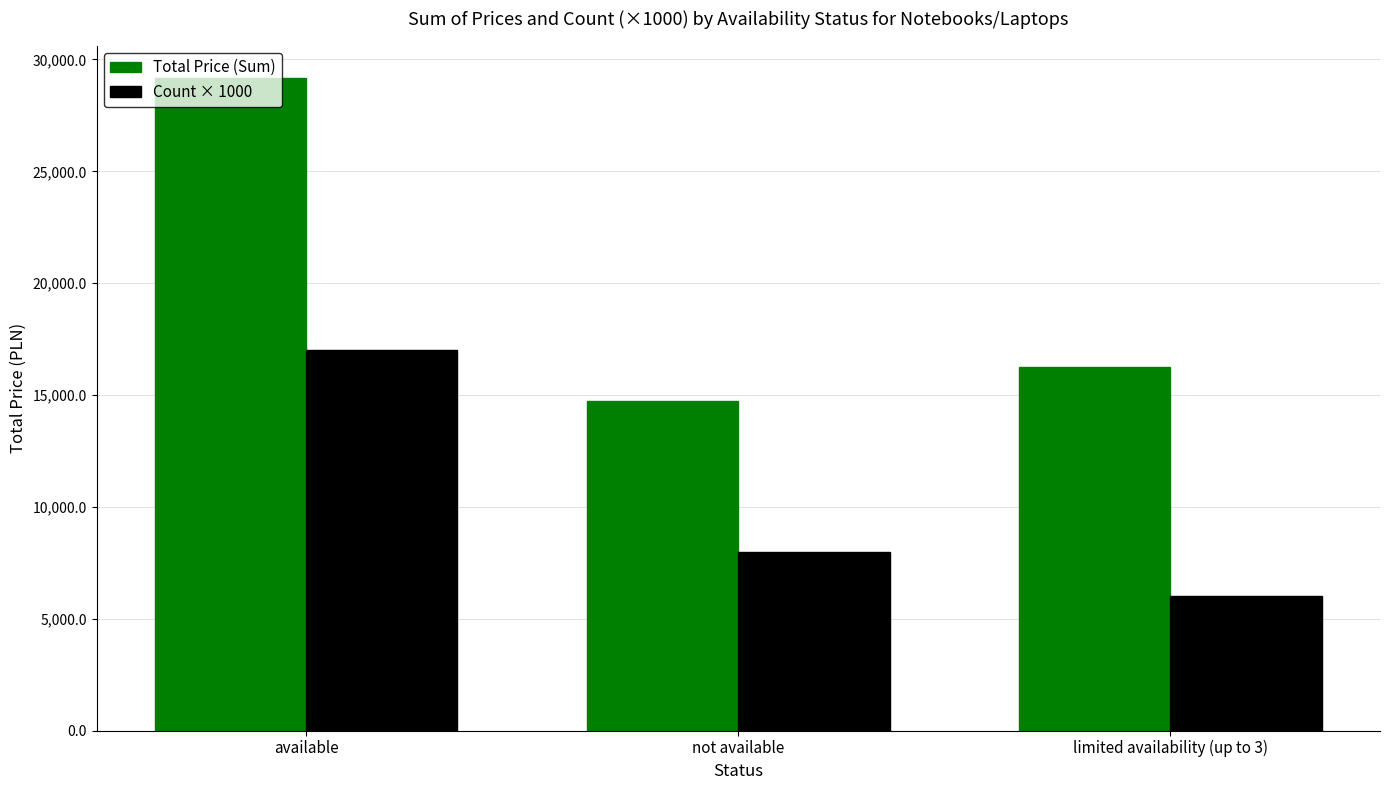

Rank the series at limited availability (up to 3) from highest to lowest value.

Total Price (Sum), Count × 1000